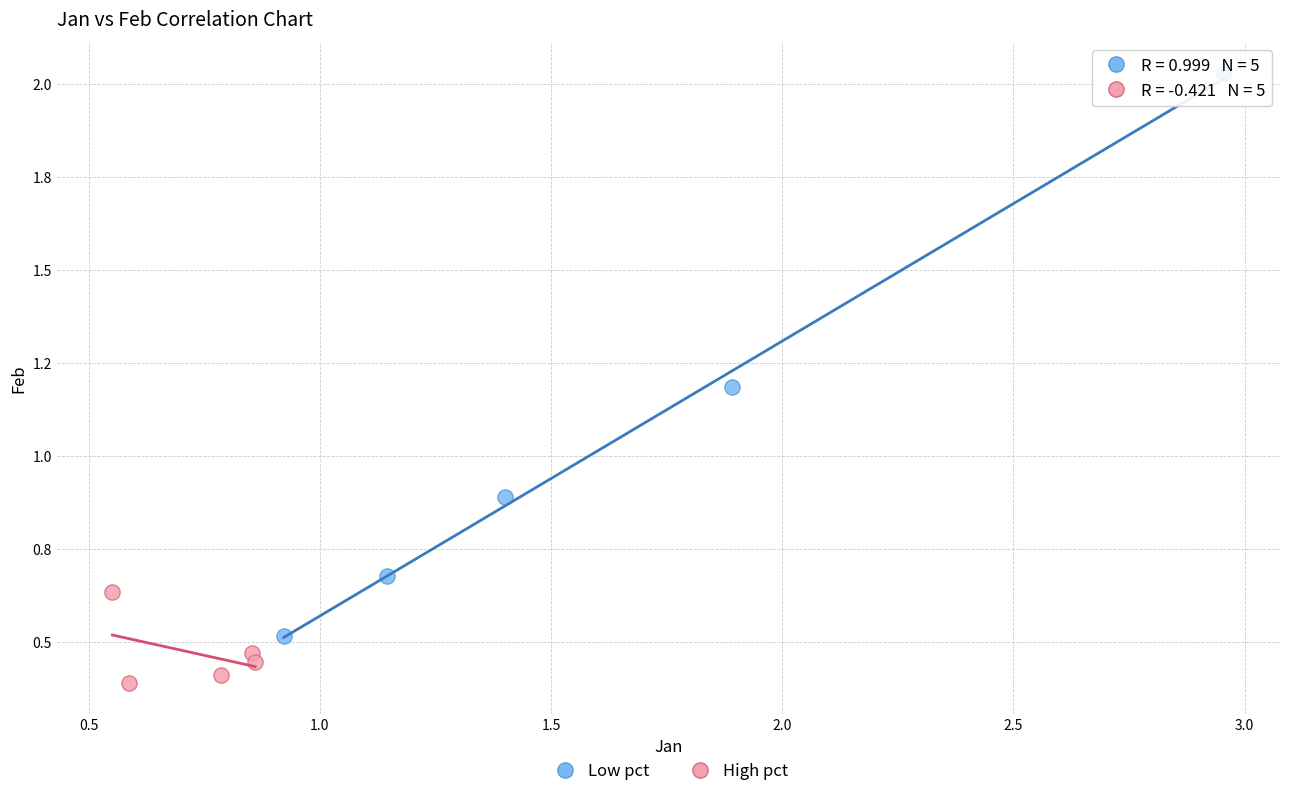

Which series reaches the minimum Y coordinate?

High pct